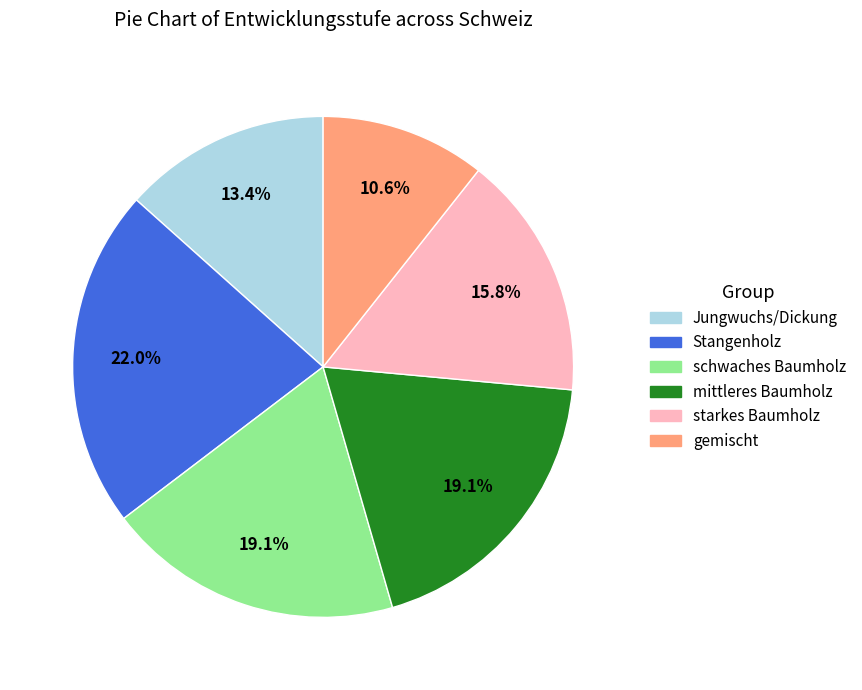

Does Jungwuchs/Dickung represent more than half of the total?

No